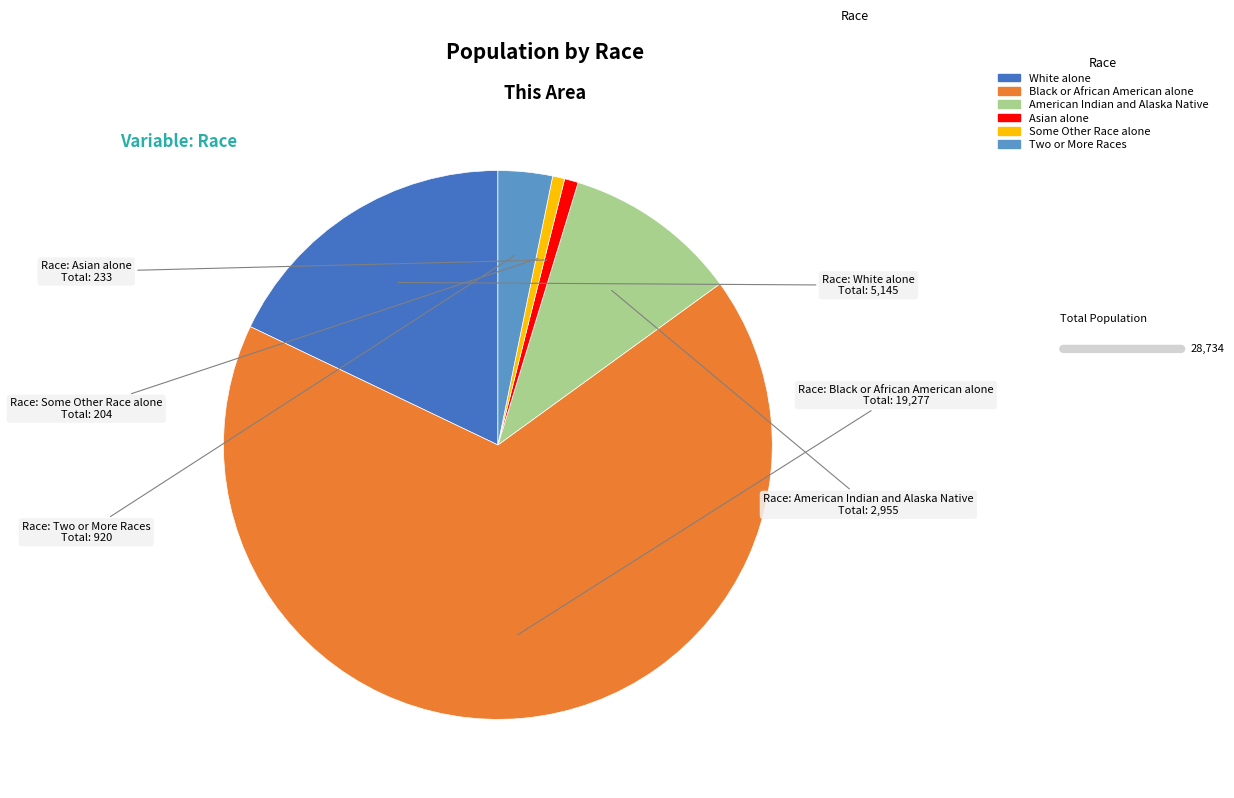

Is there a majority slice in this chart?

Yes